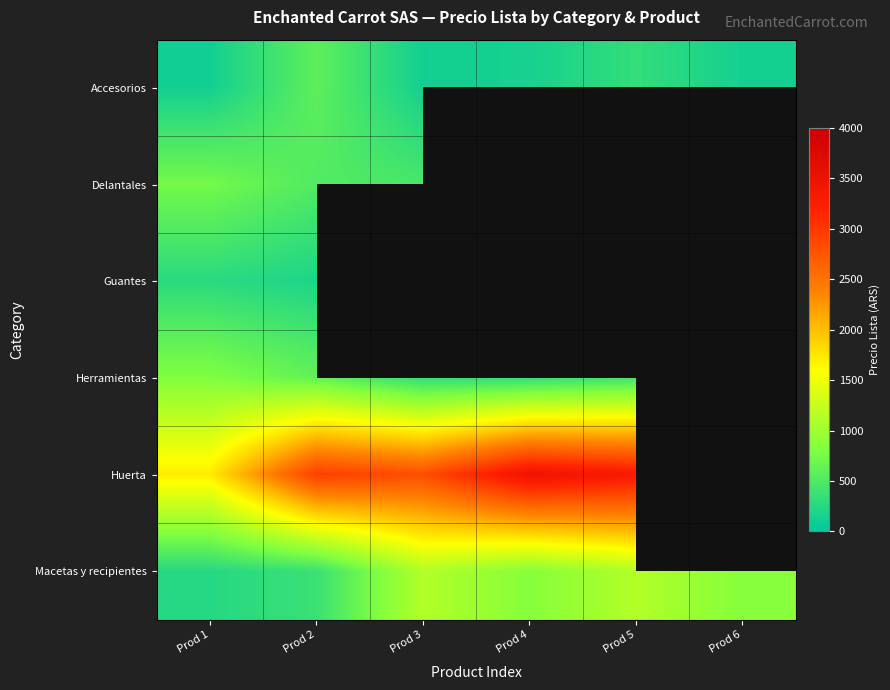

Reading left to right, list all the values displayed in this chart.

Accesorios: Prod 1=122.6	Prod 2=584.4	Prod 3=123.5	Prod 4=147.1	Prod 5=322.9	Prod 6=132.3
Delantales: Prod 1=729.4	Prod 2=517.6	Prod 3=464.7	Prod 4=0.0	Prod 5=0.0	Prod 6=0.0
Guantes: Prod 1=270.6	Prod 2=188.2	Prod 3=0.0	Prod 4=0.0	Prod 5=0.0	Prod 6=0.0
Herramientas: Prod 1=811.9	Prod 2=618.8	Prod 3=314.7	Prod 4=314.7	Prod 5=414.7	Prod 6=0.0
Huerta: Prod 1=1718.8	Prod 2=2937.5	Prod 3=2811.9	Prod 4=3468.1	Prod 5=3311.9	Prod 6=0.0
Macetas y recipientes: Prod 1=243.8	Prod 2=368.8	Prod 3=1118.8	Prod 4=843.8	Prod 5=1118.8	Prod 6=843.8